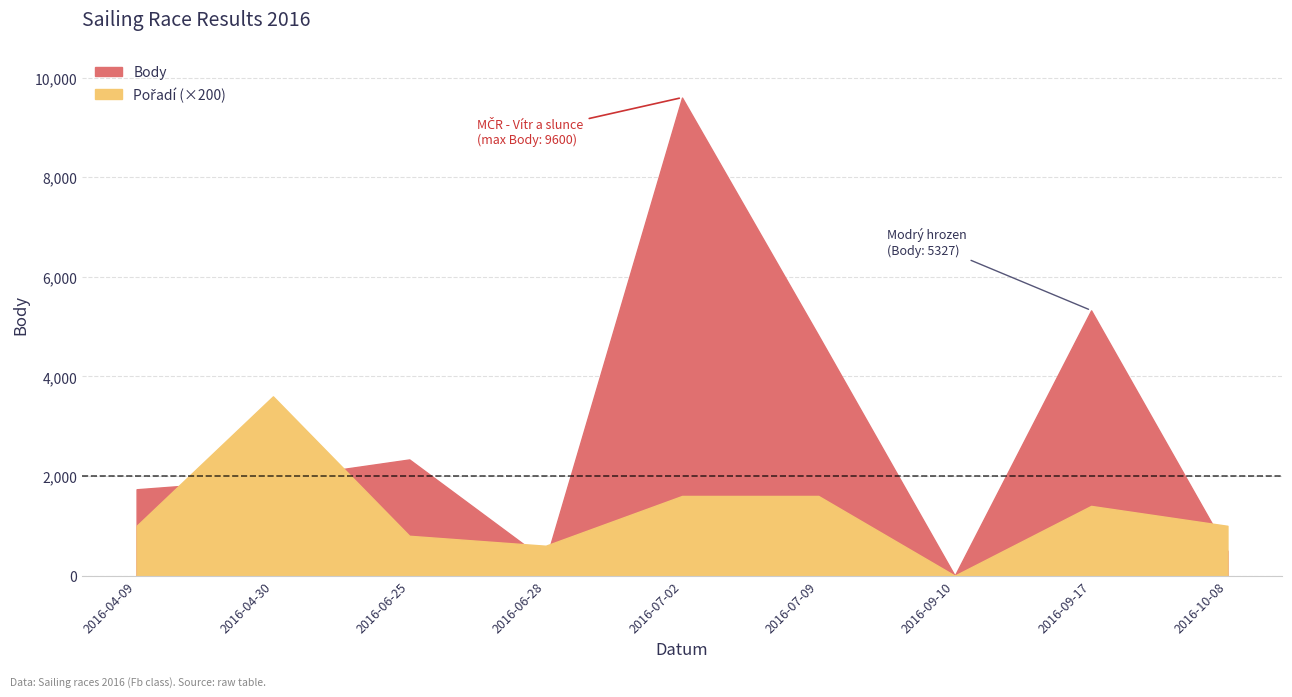

What is the total value across all series at 2016-09-17?

5334